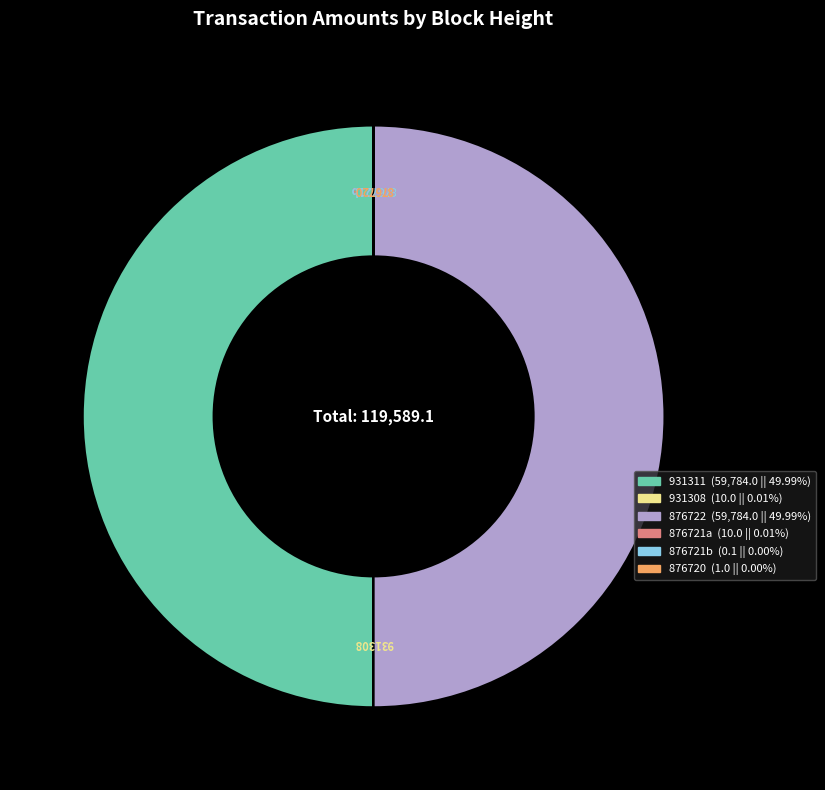

Between 876722 and 876720, which is larger?

876722